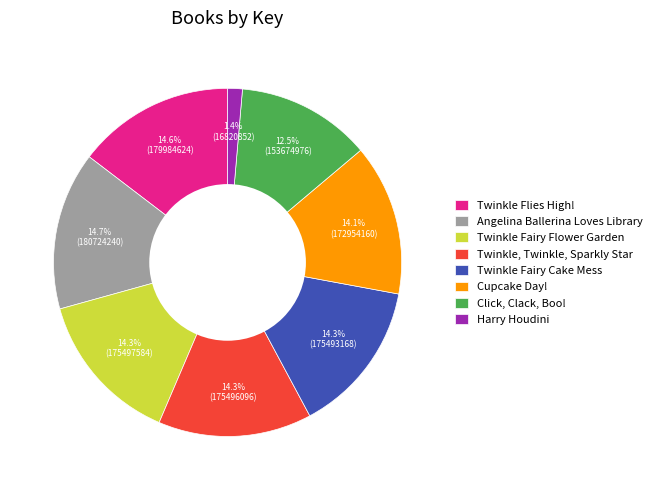

Is it true that Twinkle Flies High! is 9% of the pie?

False